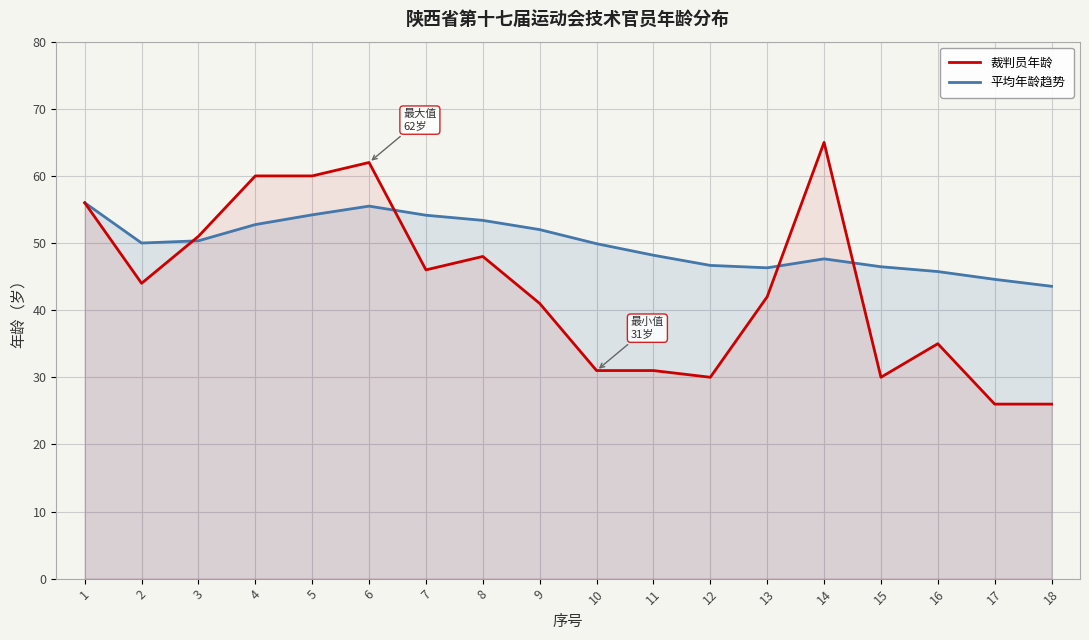

Which series has the widest spread of values?

裁判员年龄